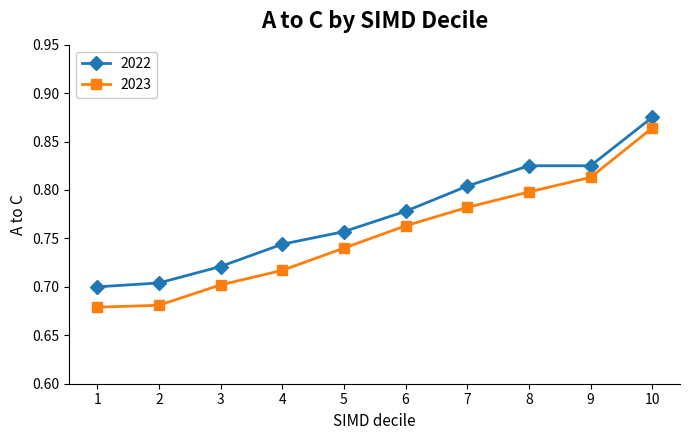

What is the sum of all 2022 values?

7.7